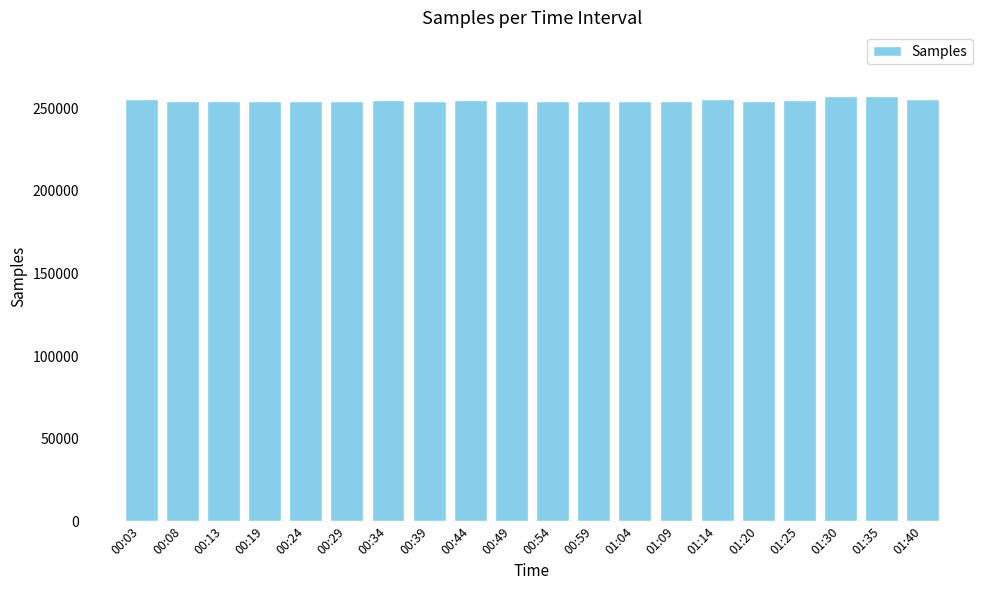

What is the ratio of the value at 00:24 to the value at 00:08?

1.0